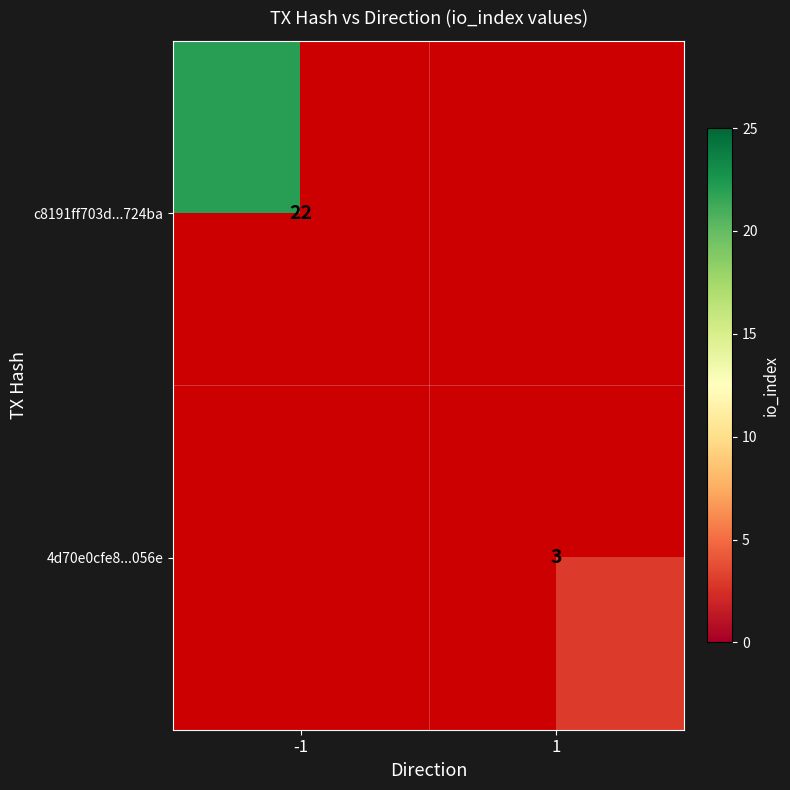

True or false: c8191ff703d...724ba has a value of 8 at -1.

False